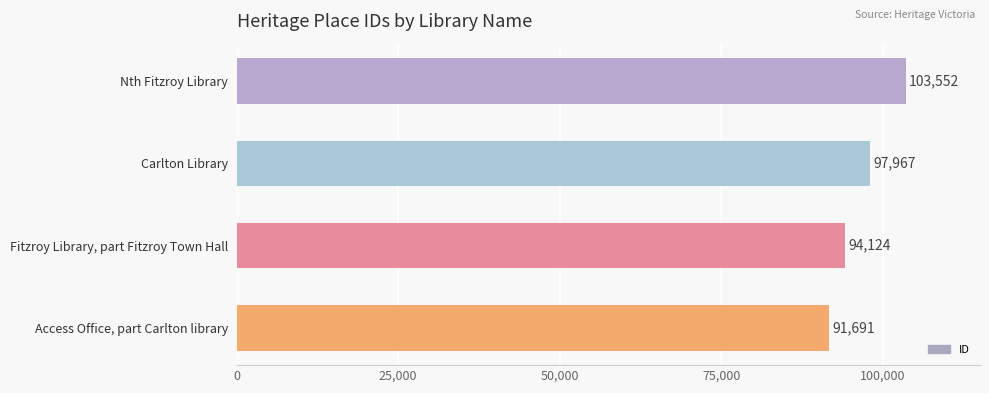

What is the greatest value displayed?

103552